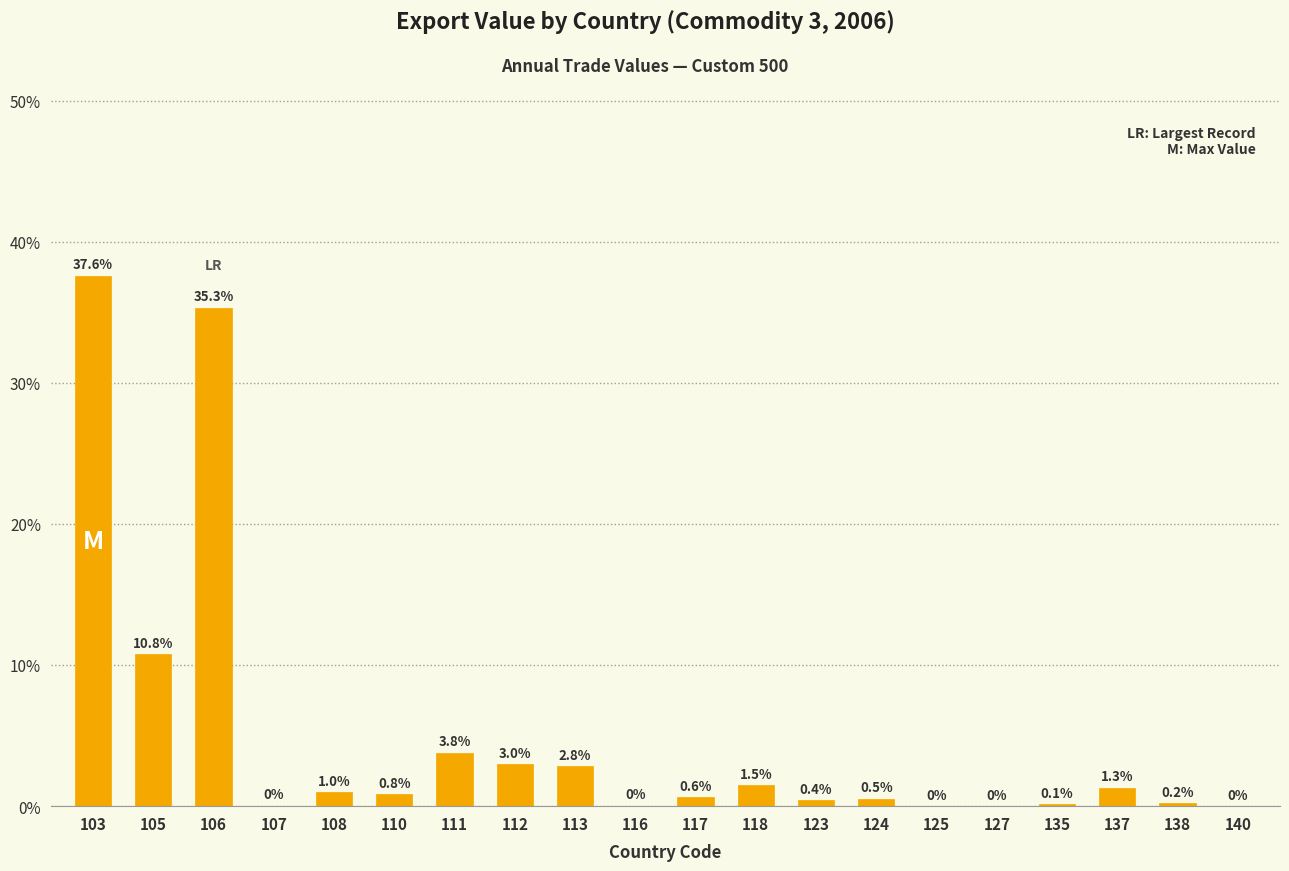

List the labels in order of value, smallest first.

125, 127, 140, 116, 107, 135, 138, 123, 124, 117, 110, 108, 137, 118, 113, 112, 111, 105, 106, 103